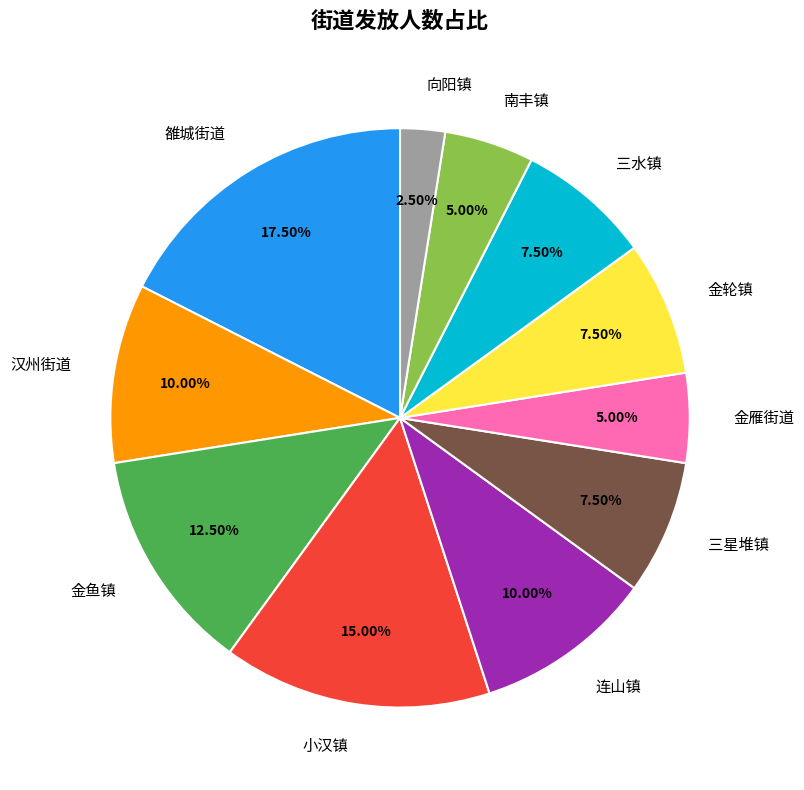

Which slice is the largest?

雒城街道